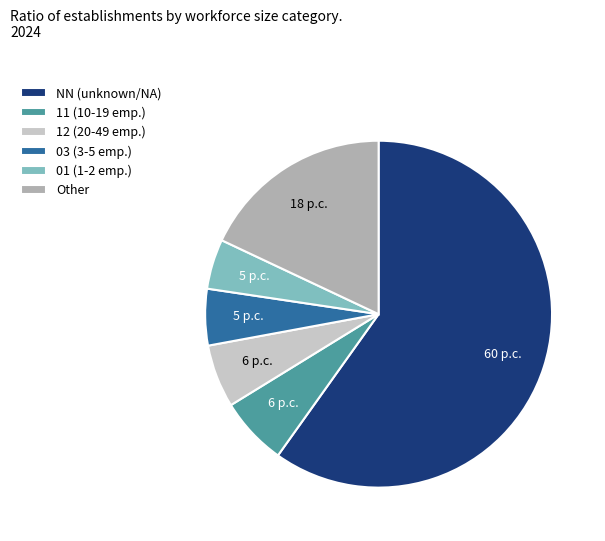

What is the ratio of the value at 11 (10-19 emp.) to the value at 12 (20-49 emp.)?

1.1